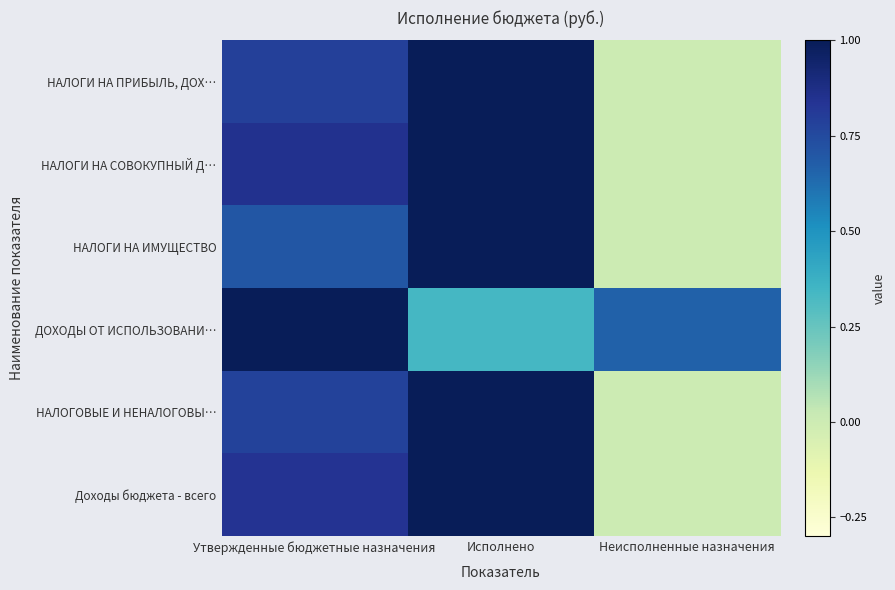

How many data points does each series have?

3